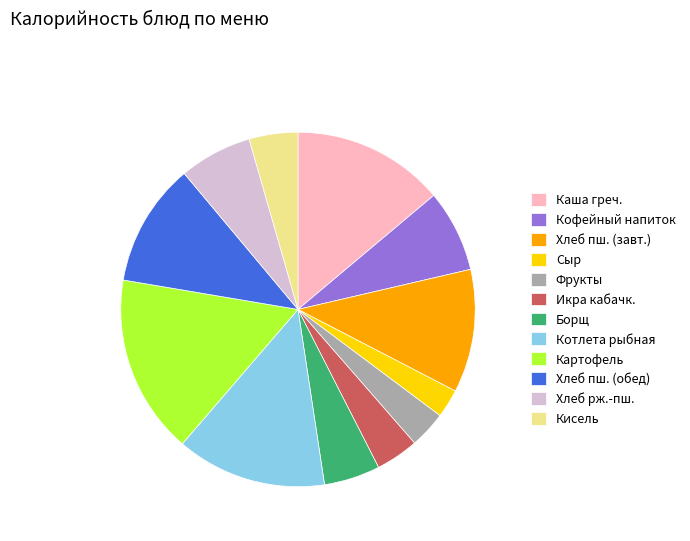

What is the largest slice in the pie chart?

Картофель